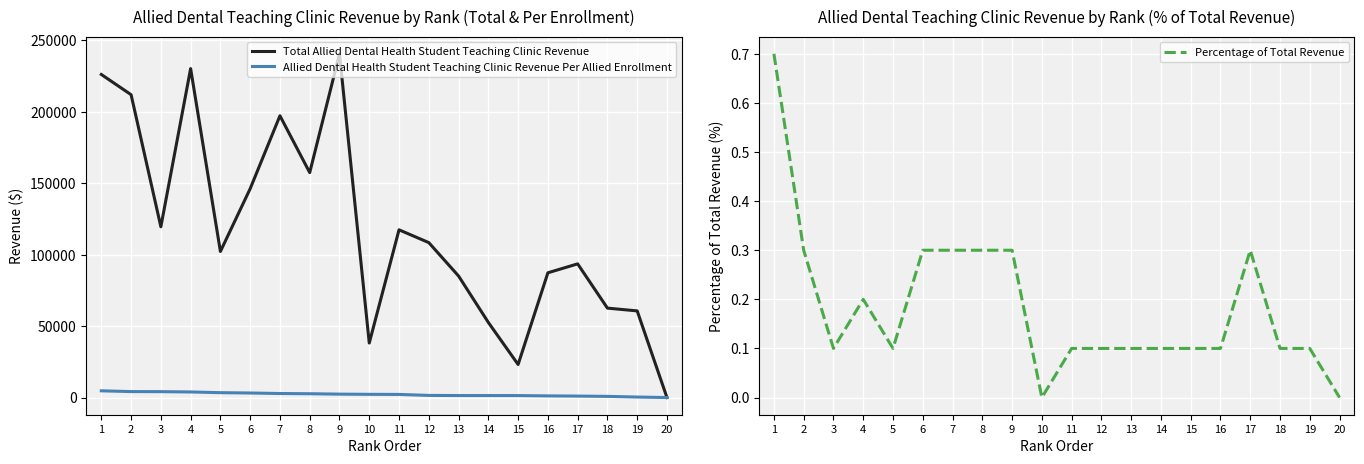

In Total Allied Dental Health Student Teaching Clinic Revenue, how many points are higher than both neighbors (excluding endpoints)?

5